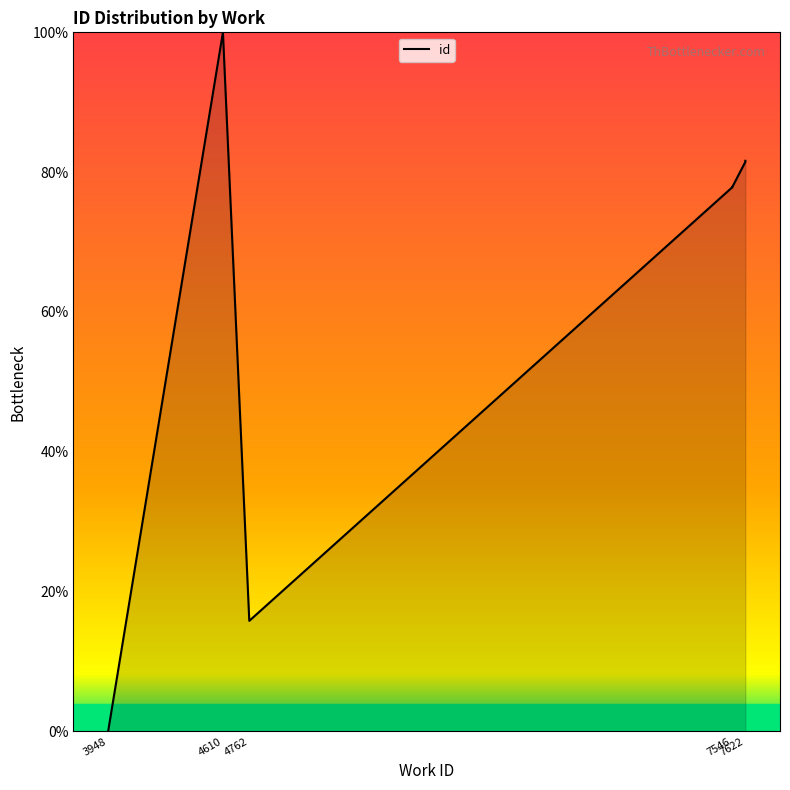

What is the change in value from 7546 to 7622?

+3.8